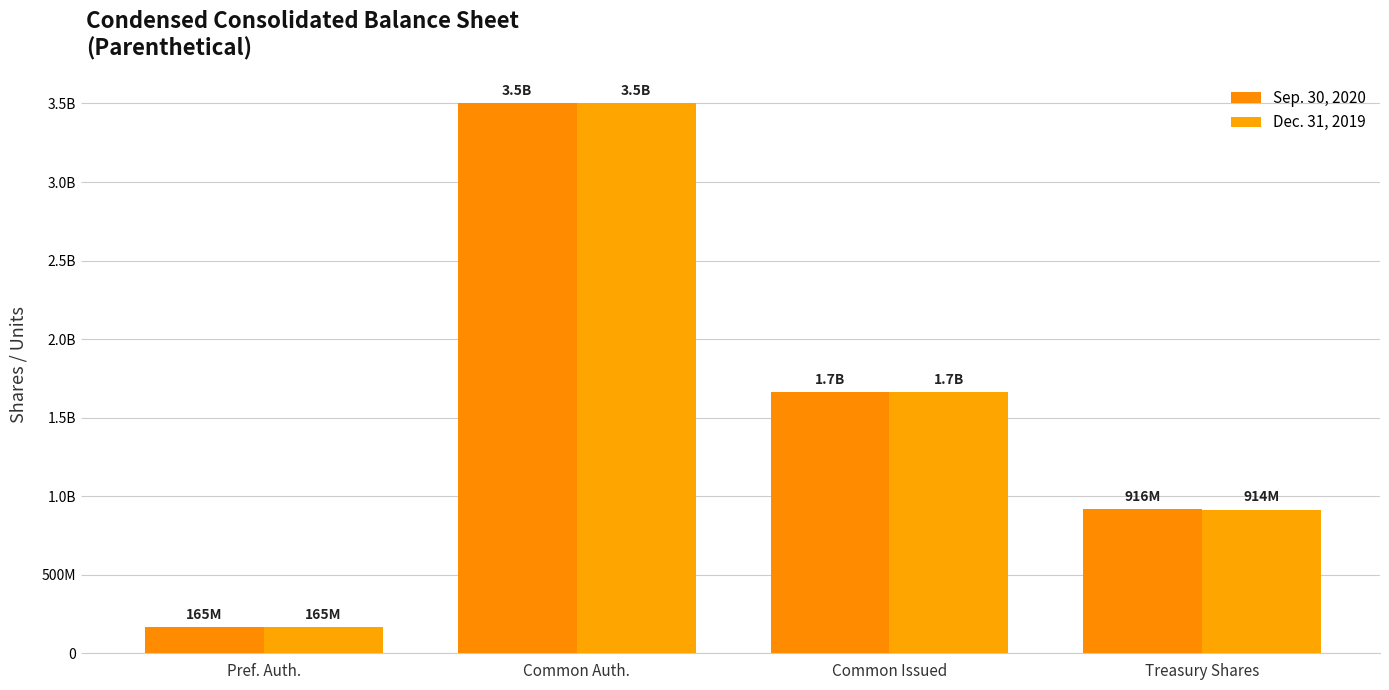

At which label does Dec. 31, 2019 reach its peak?

Common Auth.